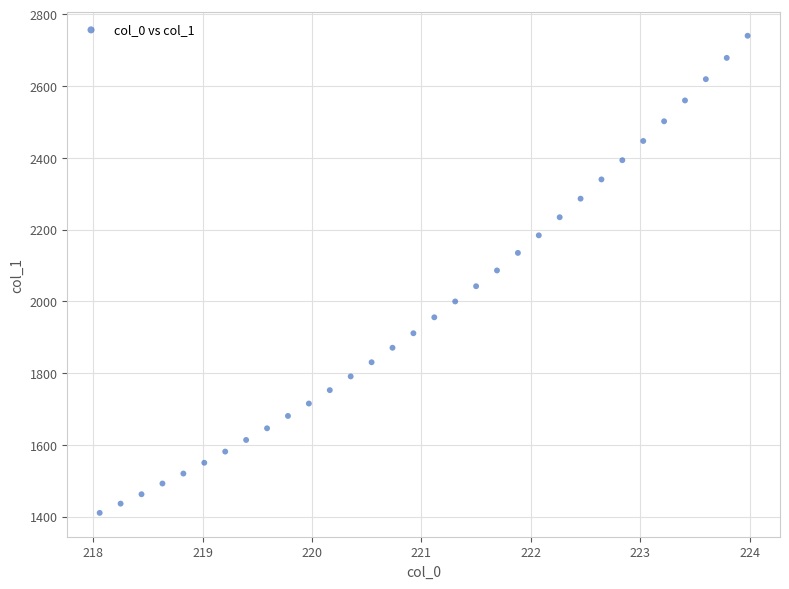

What is the range of Y values (max minus min)?

1329.5